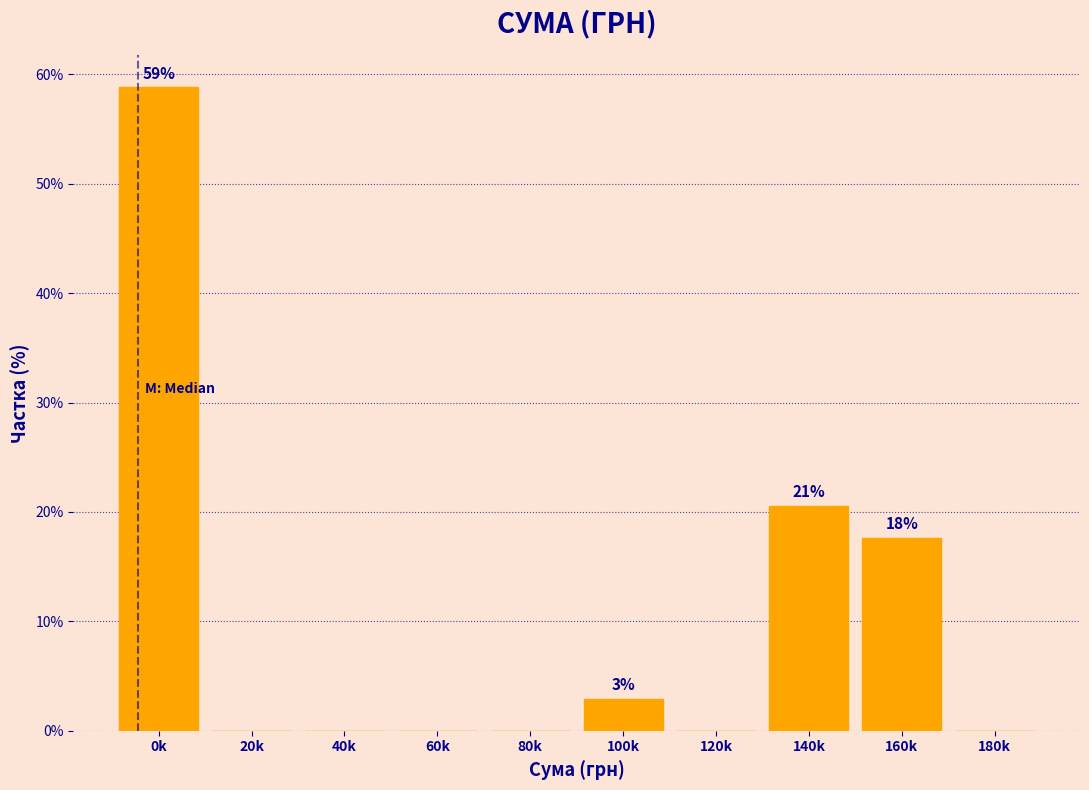

Reading right to left, what are all the values shown in this chart?

180k=0.0	160k=17.6	140k=20.6	120k=0.0	100k=2.9	80k=0.0	60k=0.0	40k=0.0	20k=0.0	0k=58.8